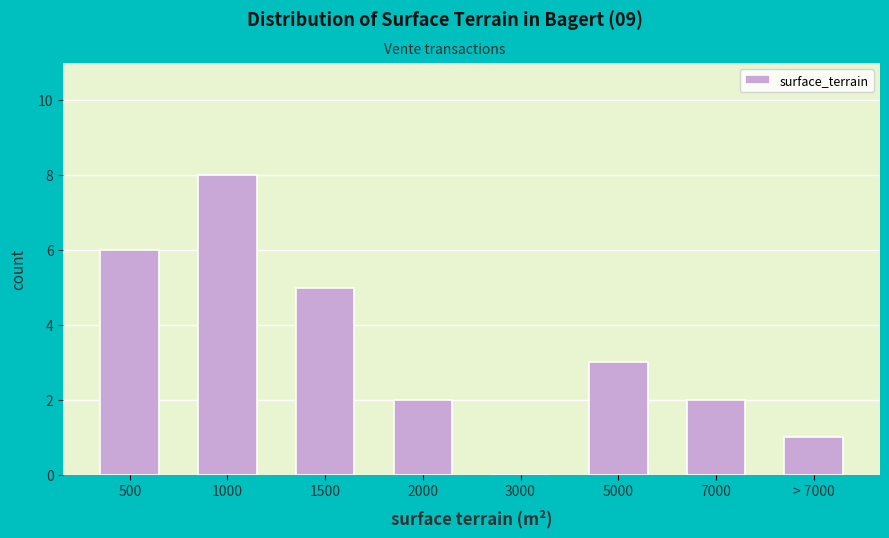

Reading right to left, list all the values displayed in this chart.

> 7000=1	7000=2	5000=3	3000=0	2000=2	1500=5	1000=8	500=6